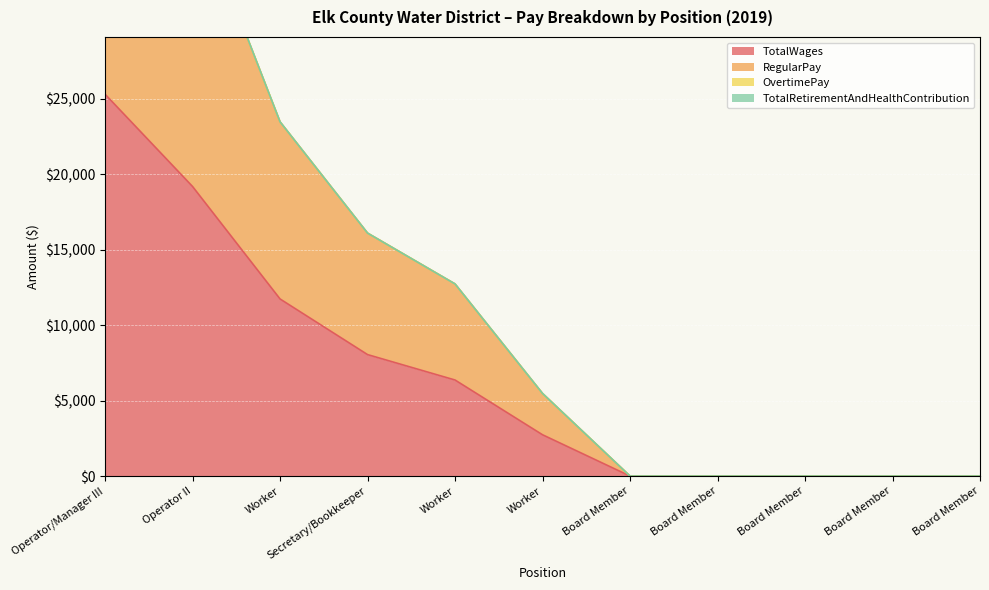

How many values in TotalWages are above zero?

6